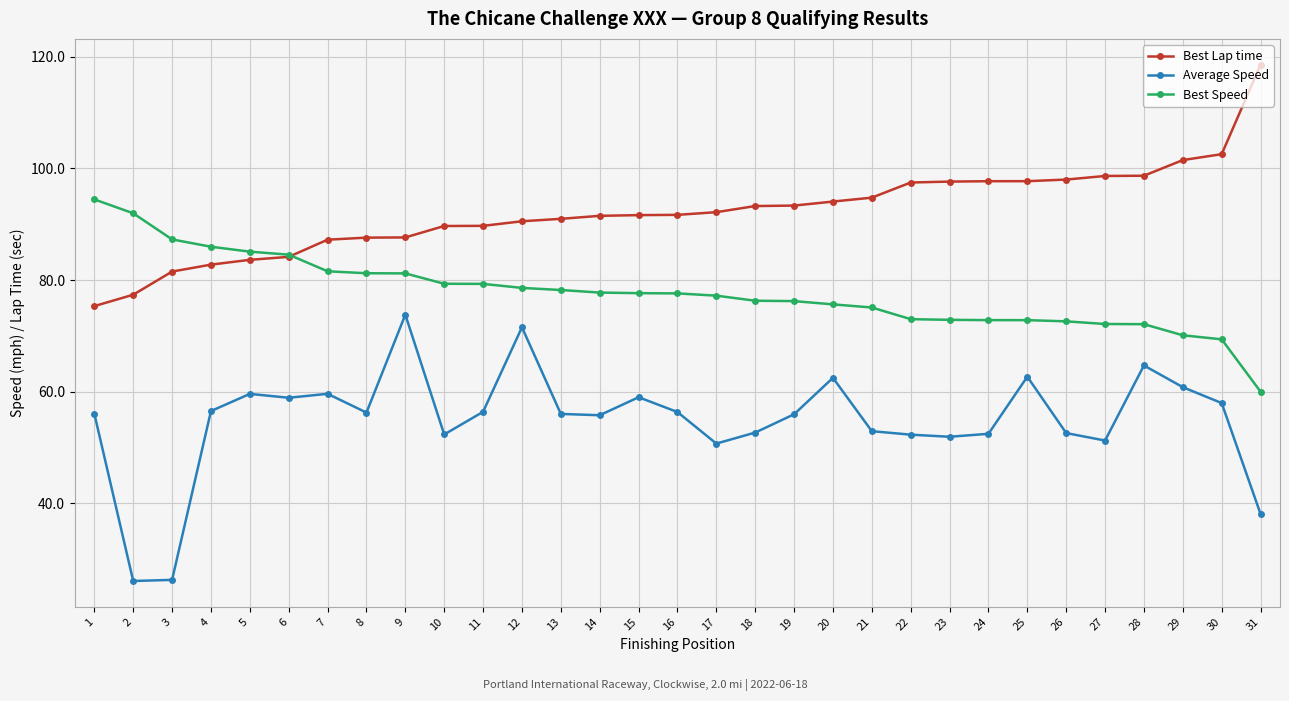

What is the sum of the Best Lap time values at 11 and 1?

165.1